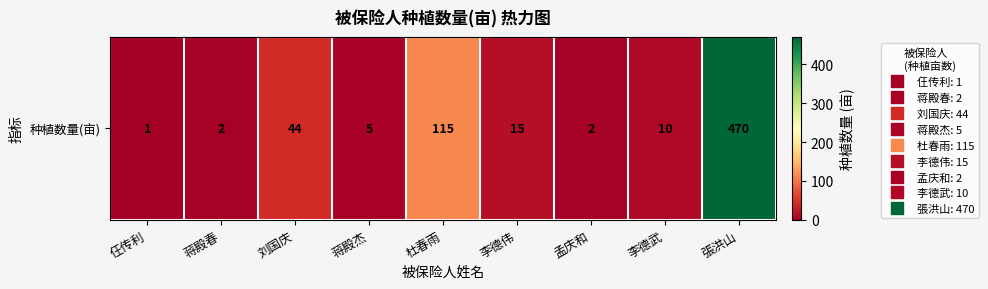

Rank the categories by value from highest to lowest.

張洪山, 杜春雨, 刘国庆, 李德伟, 李德武, 蒋殿杰, 蒋殿春, 孟庆和, 仼传利